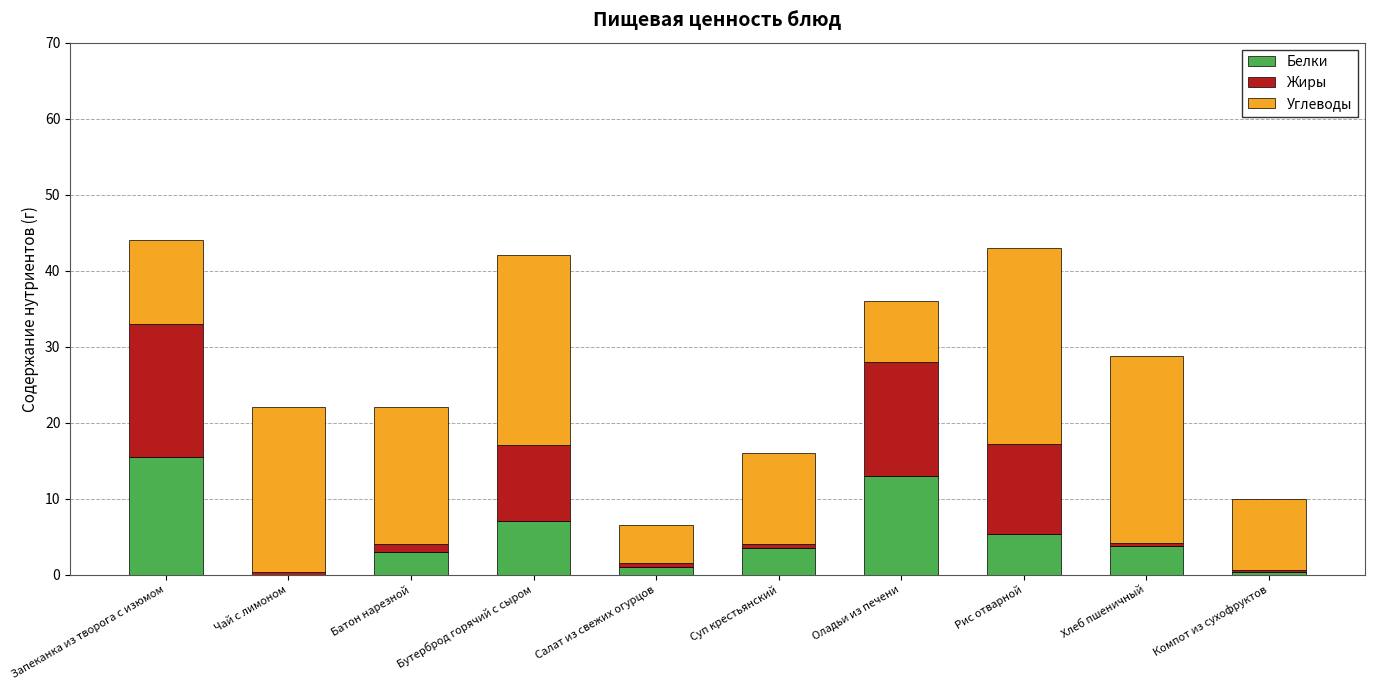

Which category has the highest value in the Белки series?

Запеканка из творога с изюмом